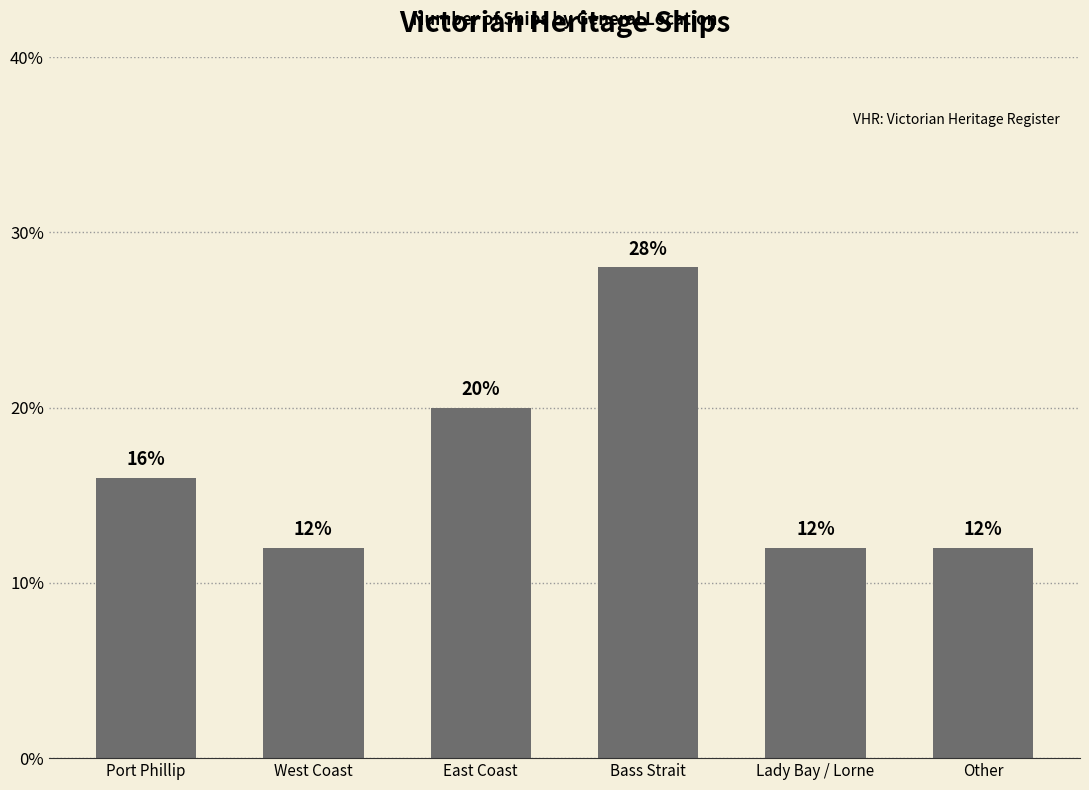

What is the value of the 4th bar from the left?

28.0